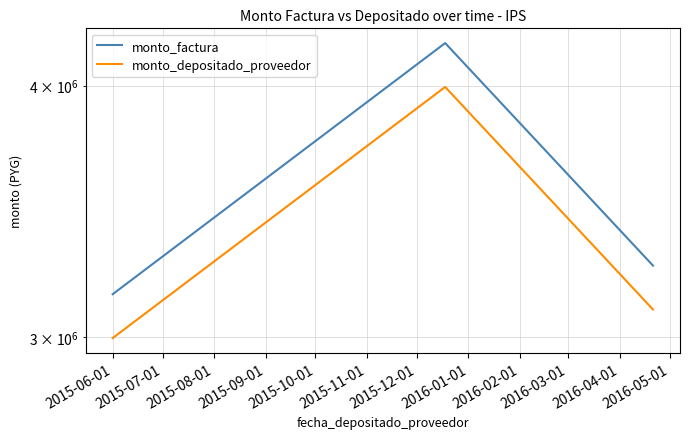

Rank the series by their maximum value, from lowest to highest.

monto_depositado_proveedor, monto_factura